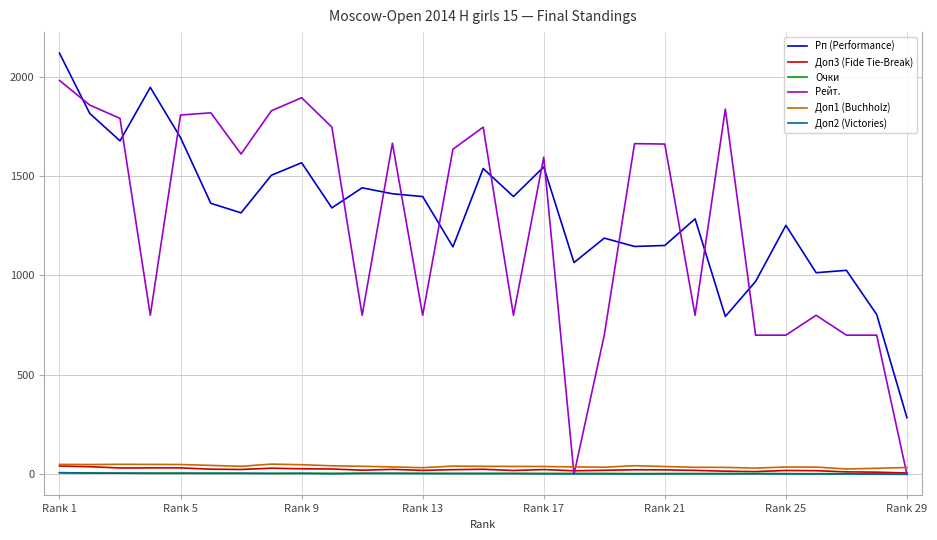

Which series has the largest range (max minus min)?

Рейт.